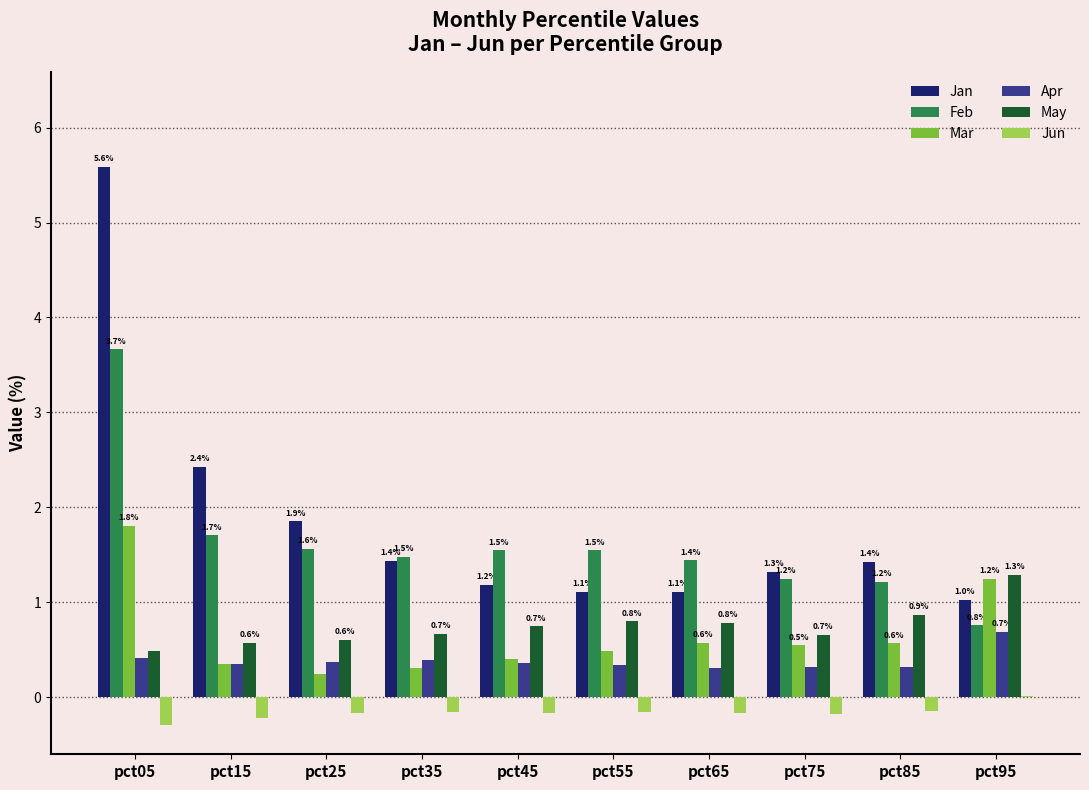

Is it true that Mar equals 2.6 at pct05?

False